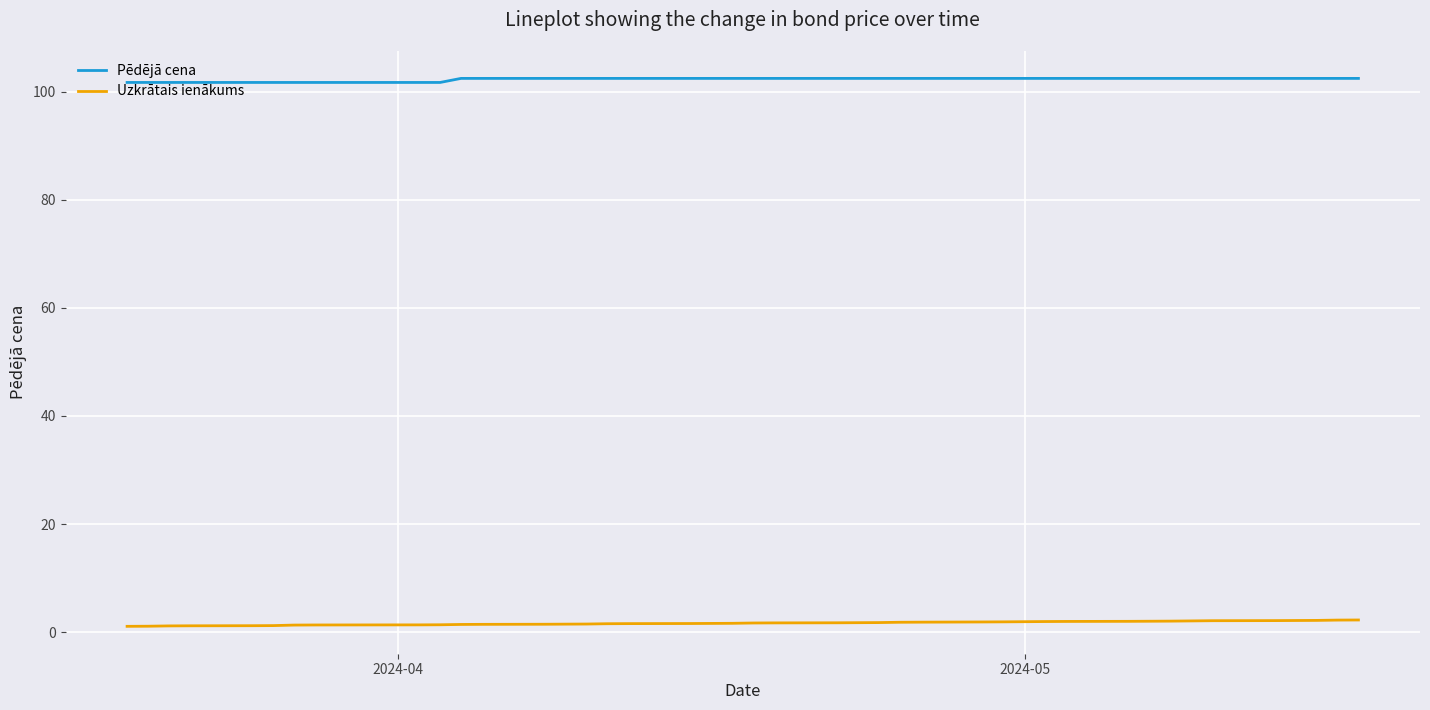

What is the minimum value shown in the chart?

1.1